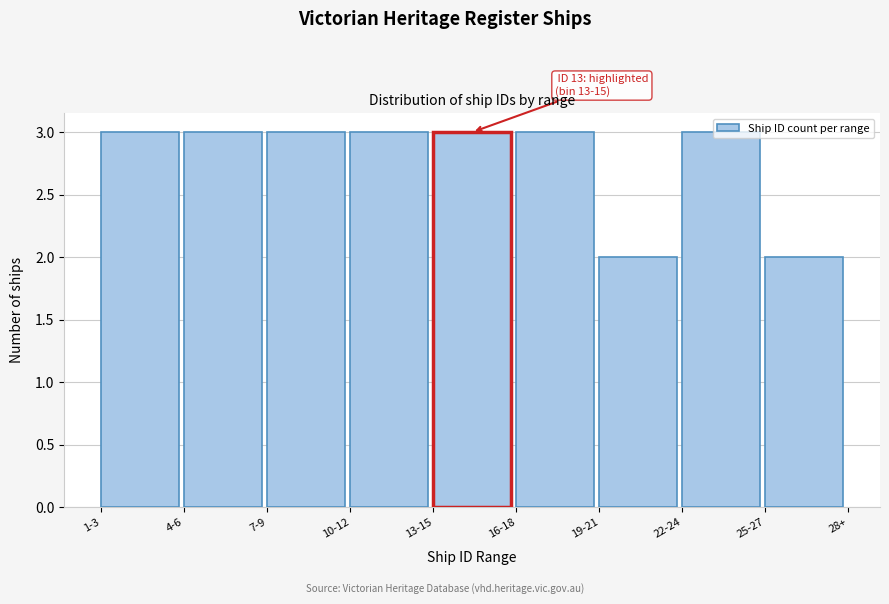

Approximately how many times larger is the value at 10-12 compared to 16-18?

1.0